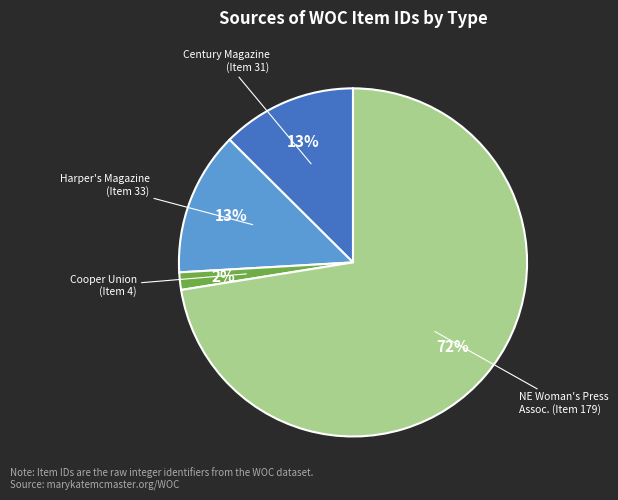

Is there any slice that represents more than half of the pie?

Yes